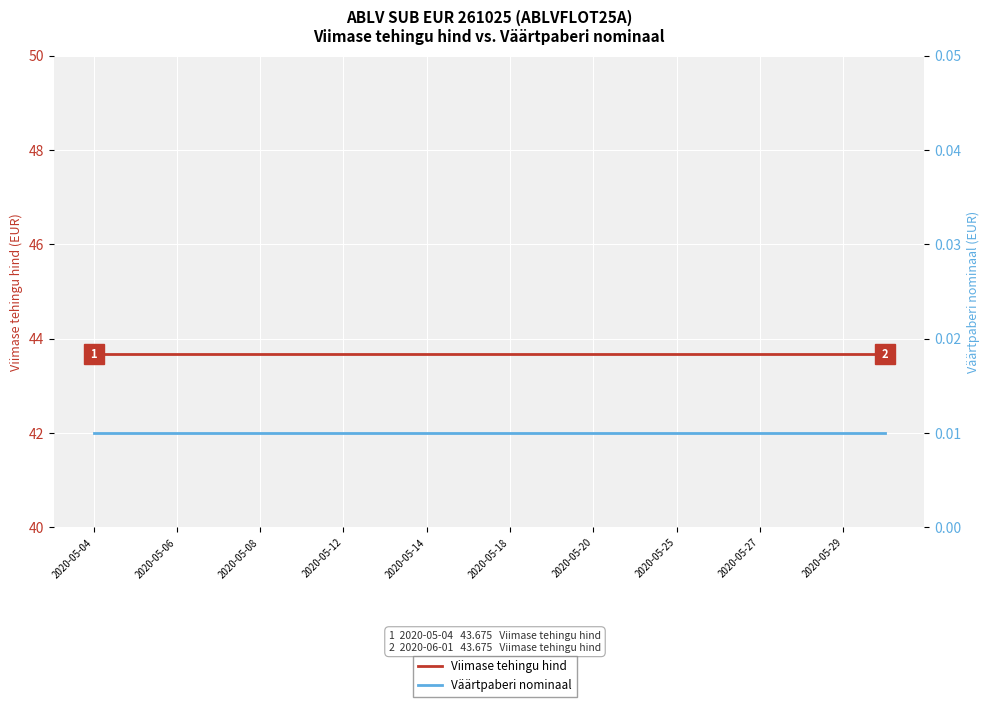

Where is Väärtpaberi nominaal nearest to the value 0?

2020-05-04